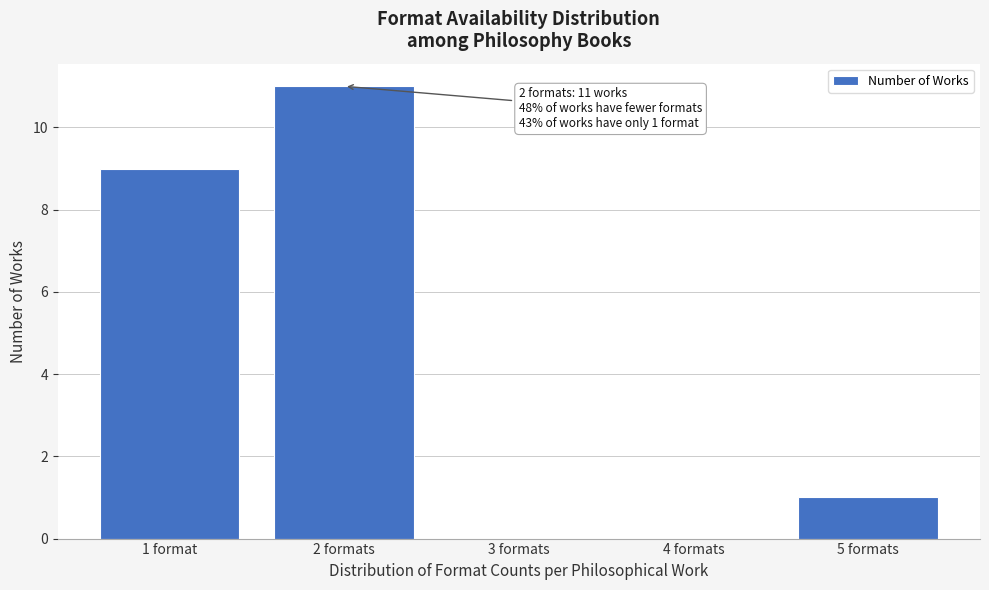

Reading left to right, extract all data points from this chart.

1 format=9	2 formats=11	3 formats=0	4 formats=0	5 formats=1